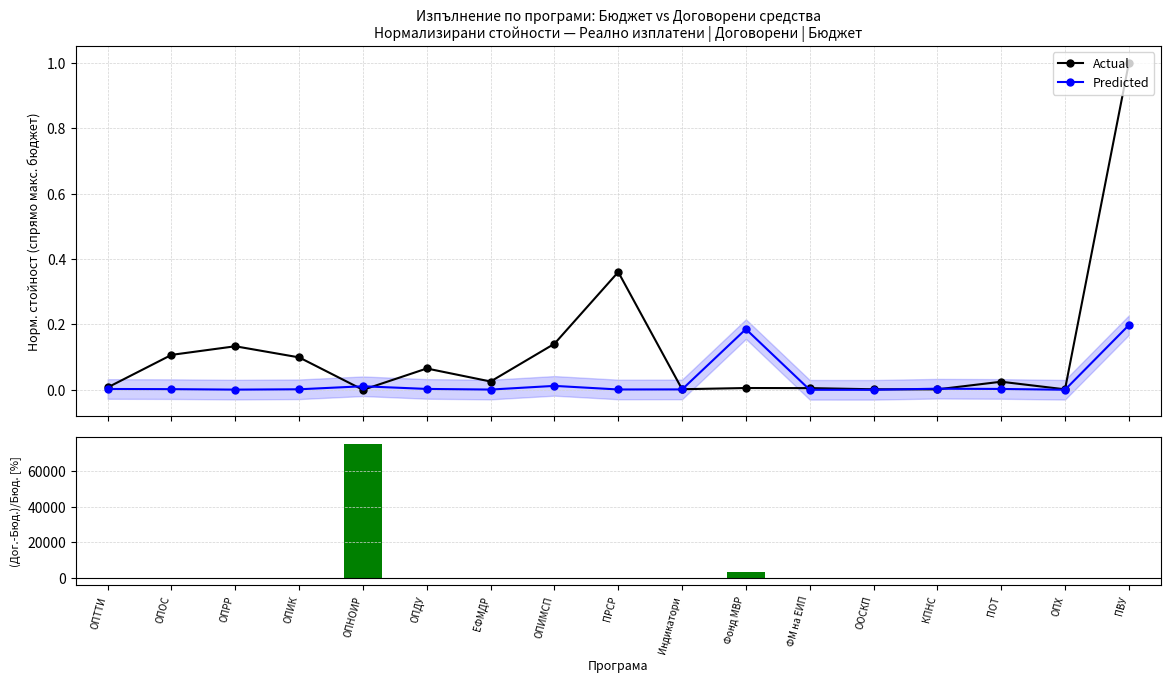

True or false: (Договорени-Бюджет)/Бюджет [%] has a value of -99.6 at ОПРР.

True